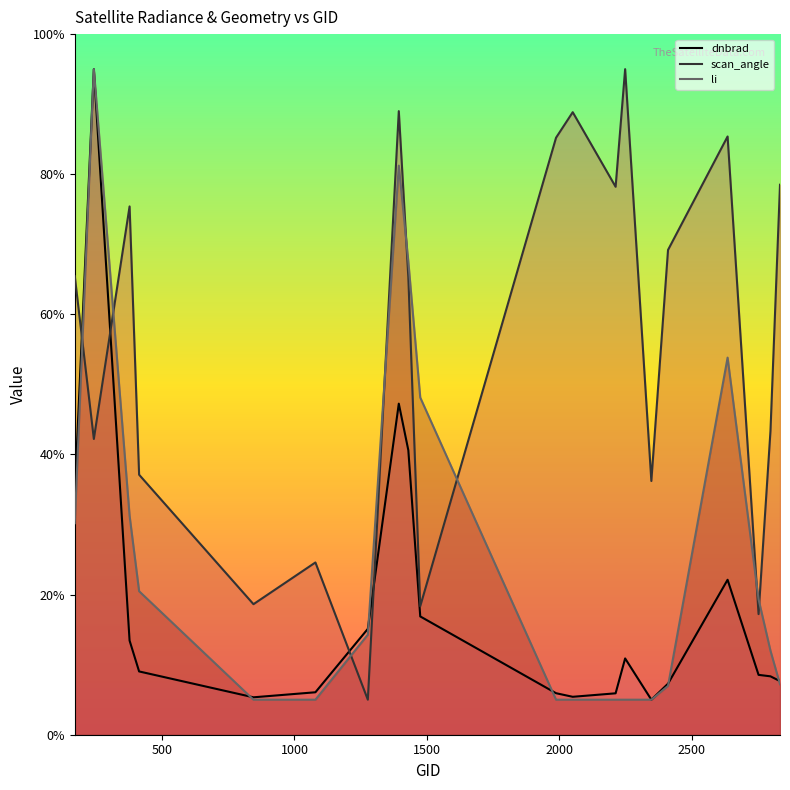

Rank the series by their average value, from highest to lowest.

scan_angle, li, dnbrad